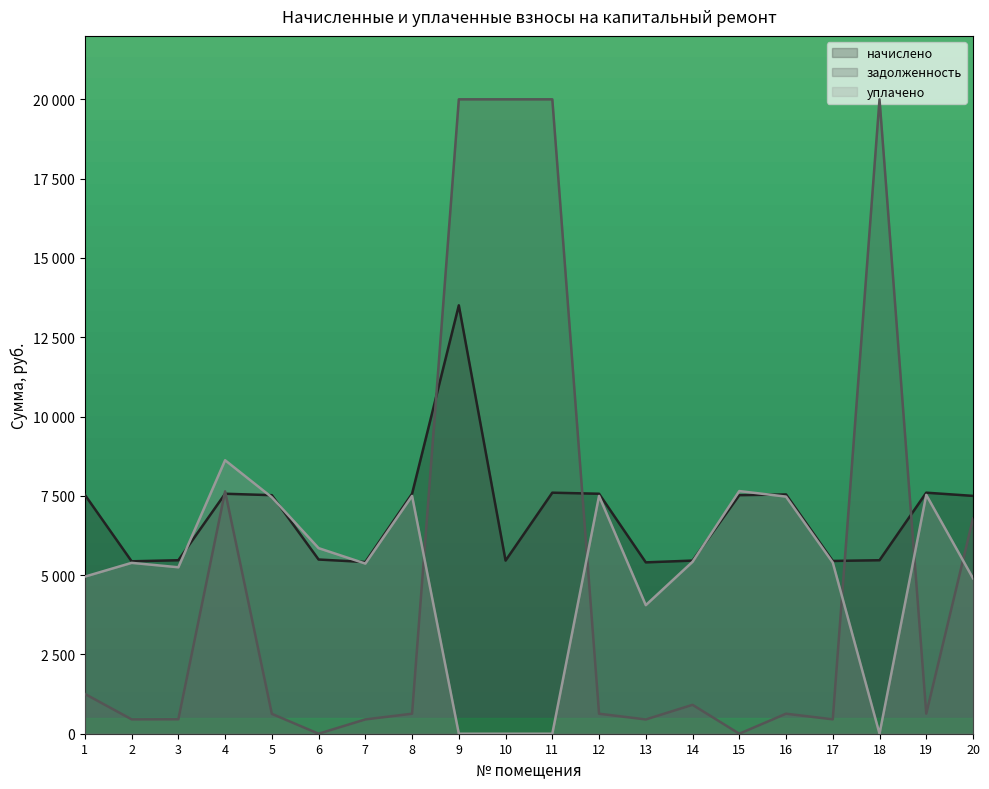

What are all the series names shown in the legend?

начислено, задолженность, уплачено